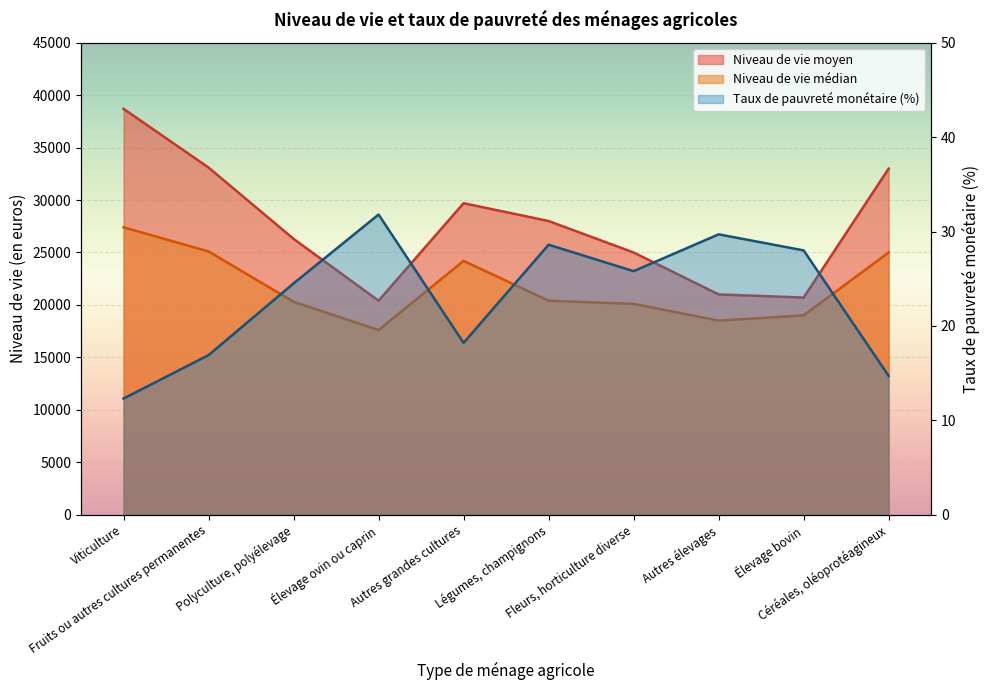

The Niveau de vie moyen series shows 43492.9 at Autres grandes cultures. True or false?

False